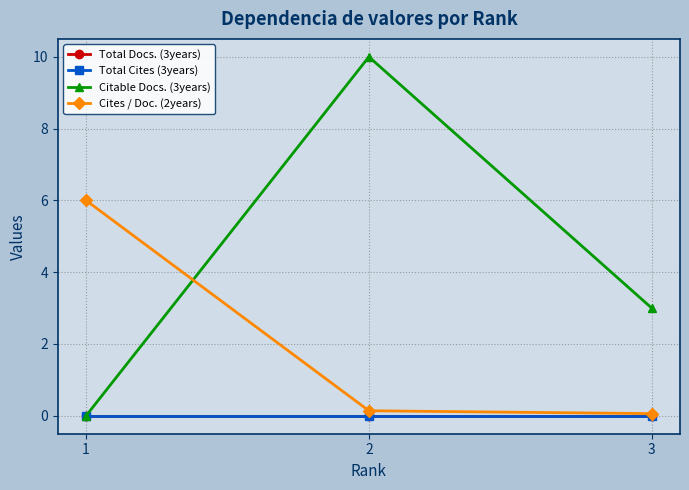

Which series changed the most between 1 and 2?

Citable Docs. (3years)